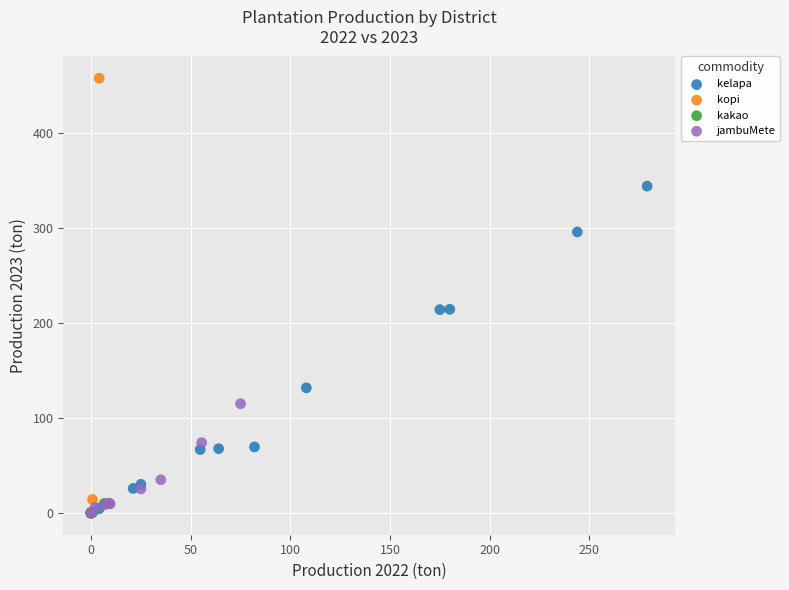

Which series reaches the maximum Y coordinate?

kopi